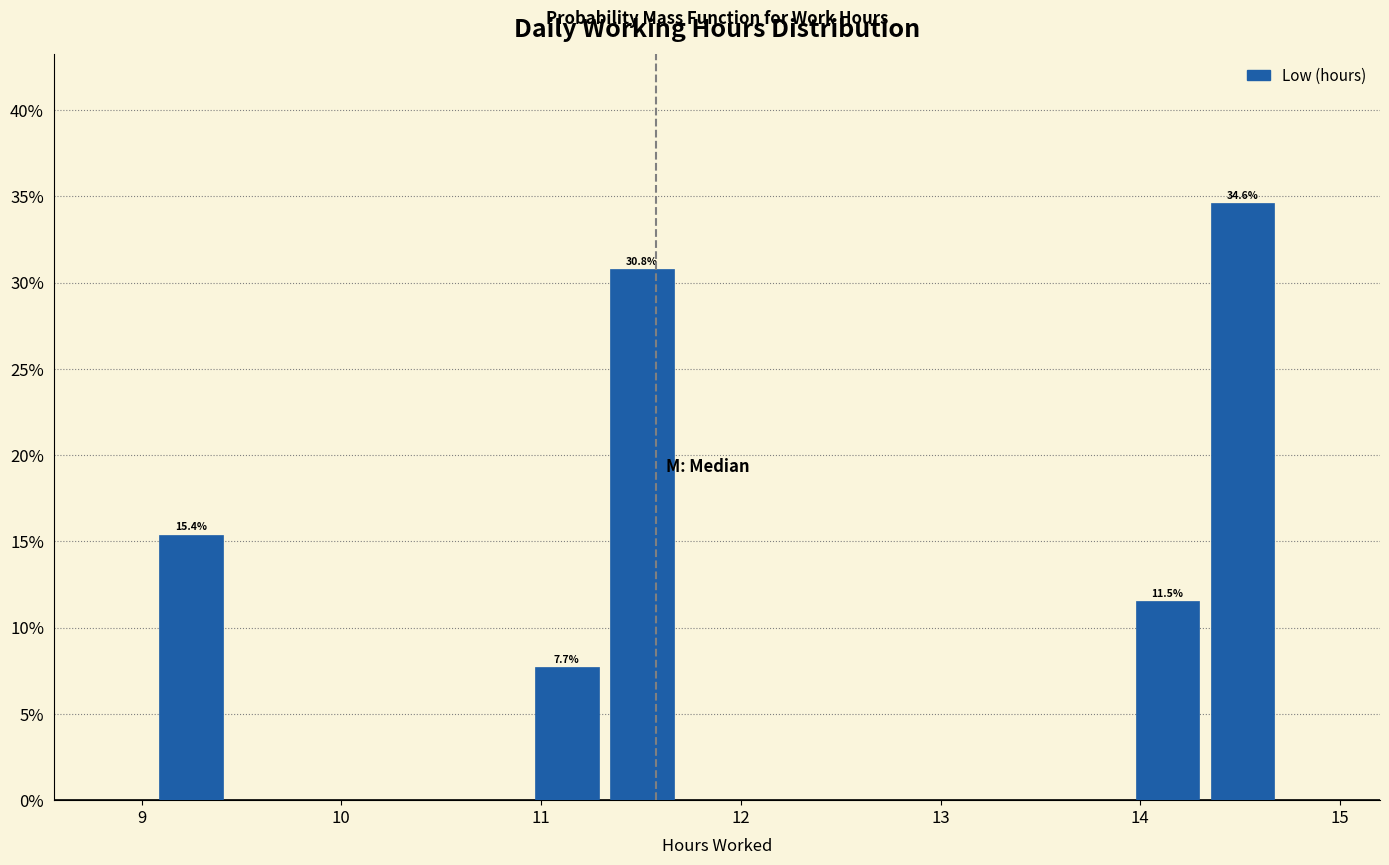

Read against the x-axis, roughly where is the centre of the tallest bar?

14.5